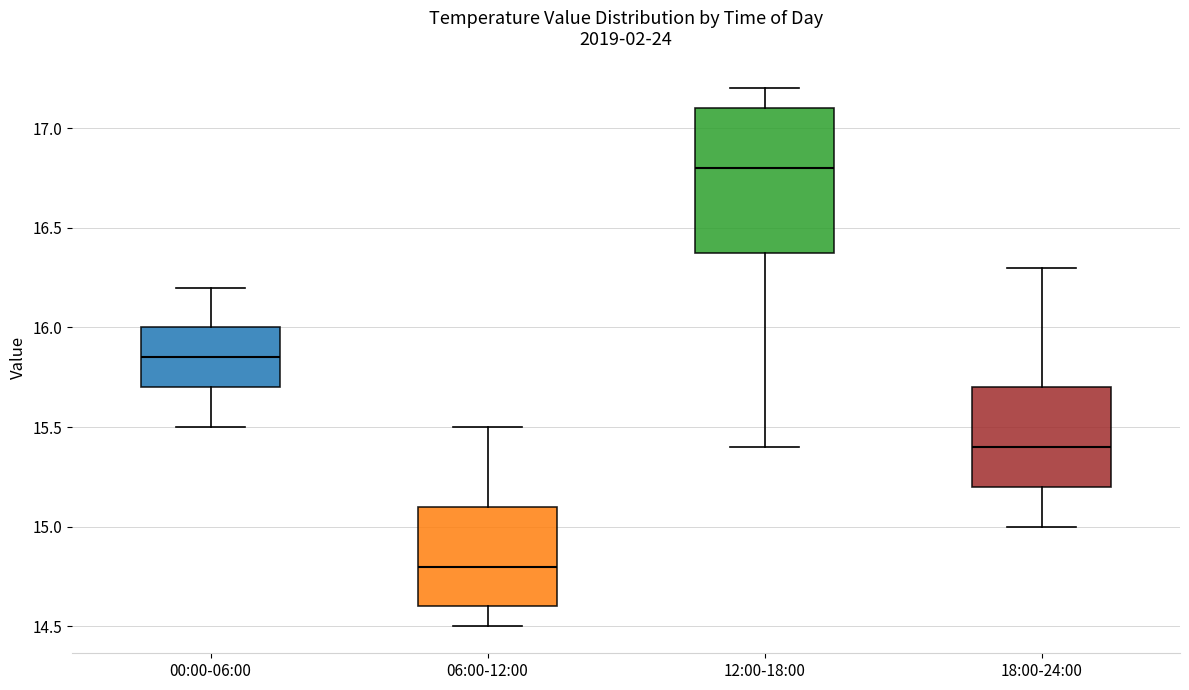

Which box is the tallest, from its lower edge to its upper edge?

12:00-18:00